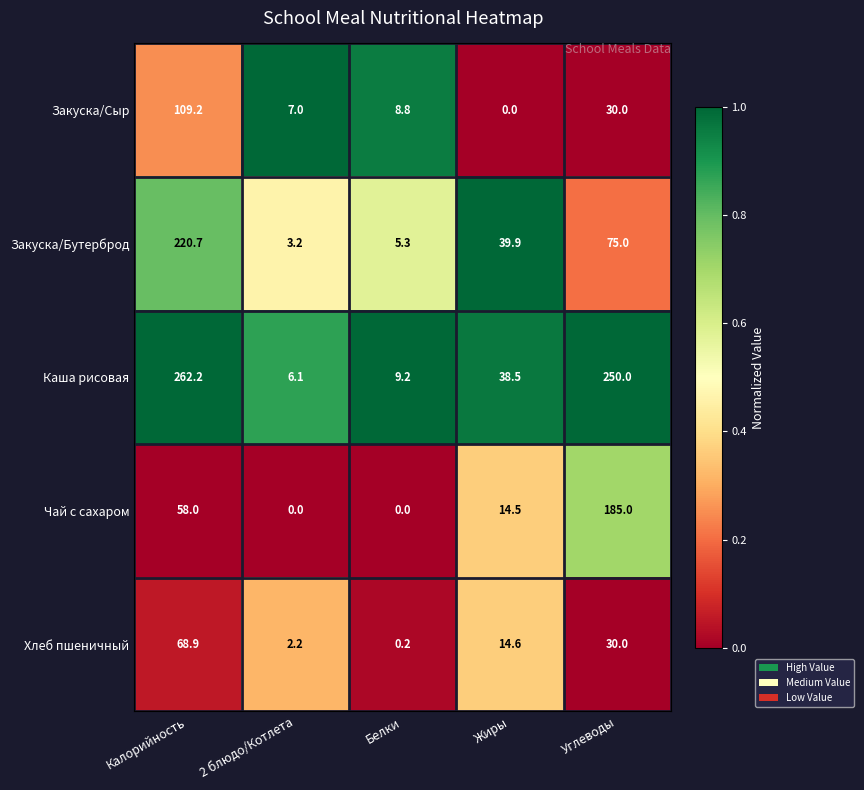

What is the difference between the Закуска/Сыр values at Калорийность and 2 блюдо/Котлета?

102.2